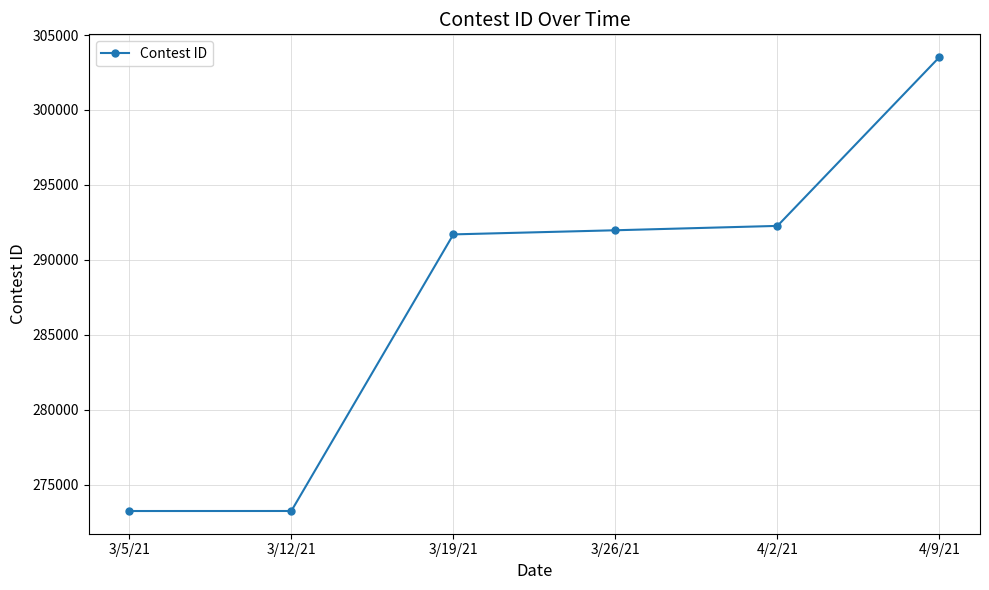

What is the sum of the values at 4/9/21 and 3/19/21?

595226